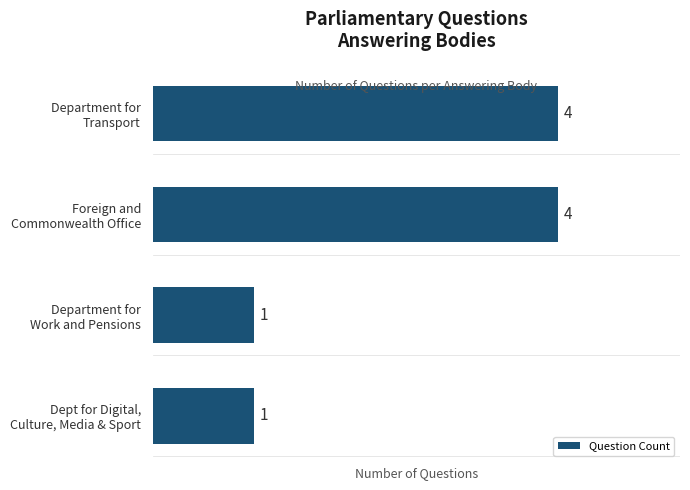

How many values are below 4?

2